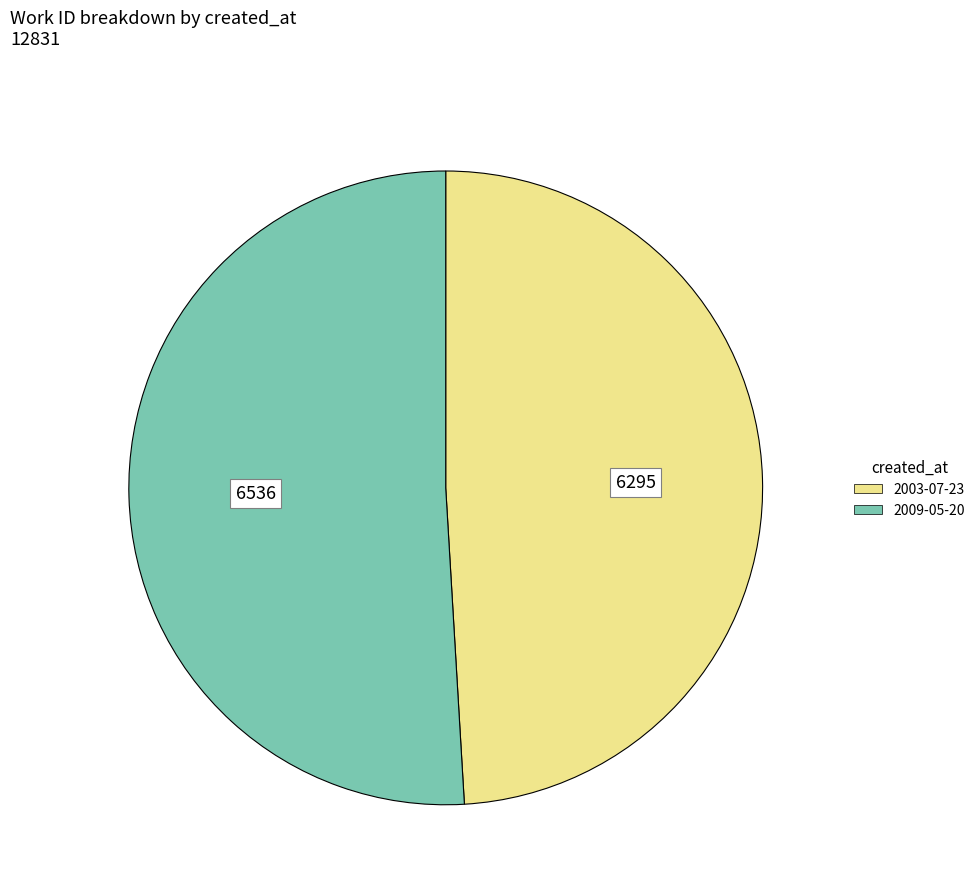

Is there a majority slice in this chart?

Yes